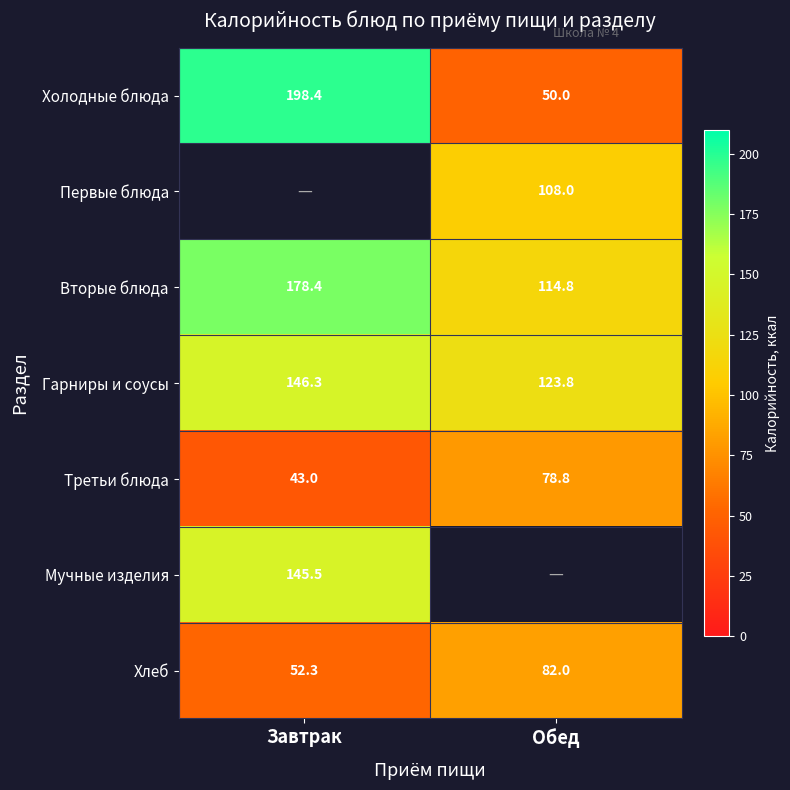

Which category has the highest value across all series?

Завтрак